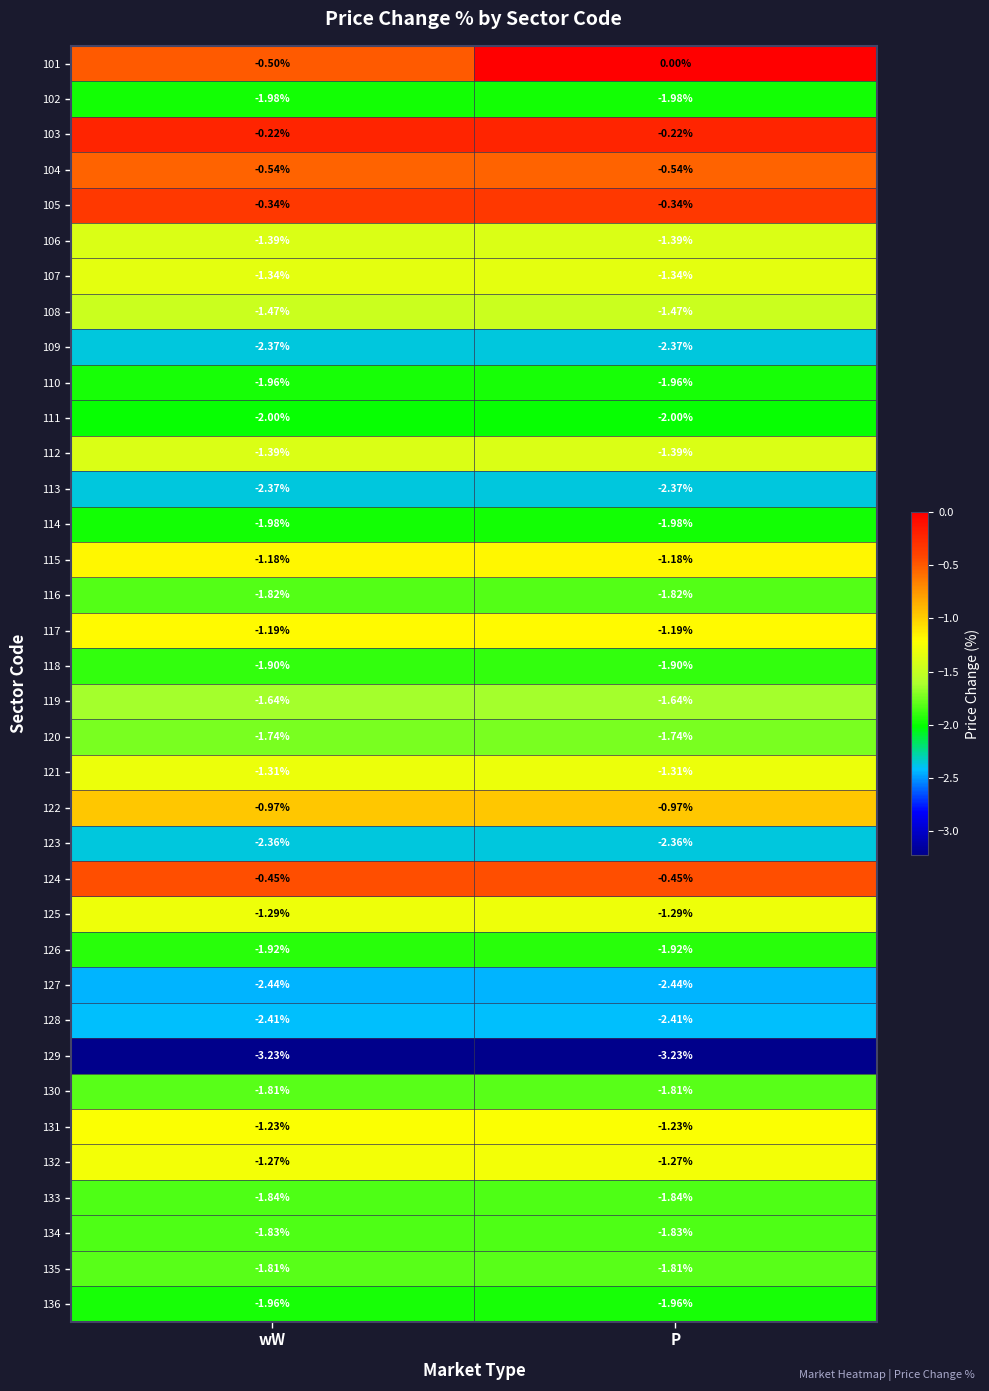

Where is 111 nearest to the value -2?

wW